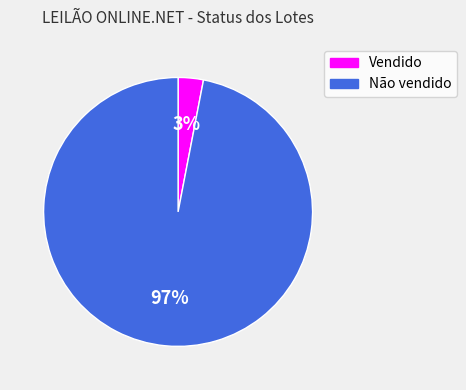

What percentage is the Vendido slice, to the nearest percent?

3%